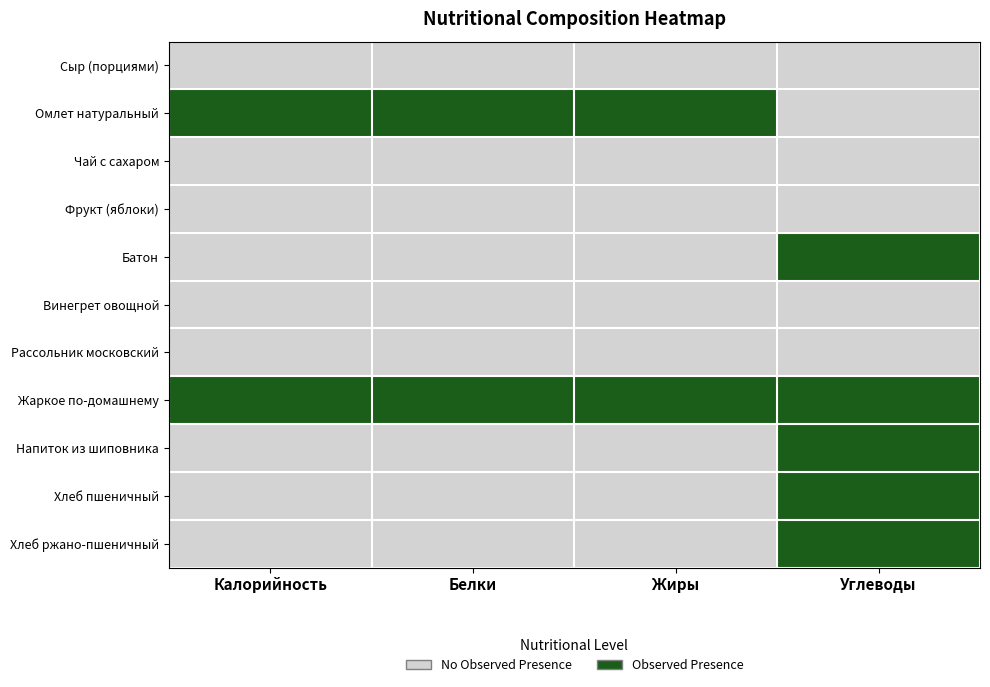

Rank the series by their maximum value, from lowest to highest.

Сыр (порциями), Чай с сахаром, Фрукт (яблоки), Винегрет овощной, Рассольник московский, Омлет натуральный, Батон, Жаркое по-домашнему, Напиток из шиповника, Хлеб пшеничный, Хлеб ржано-пшеничный